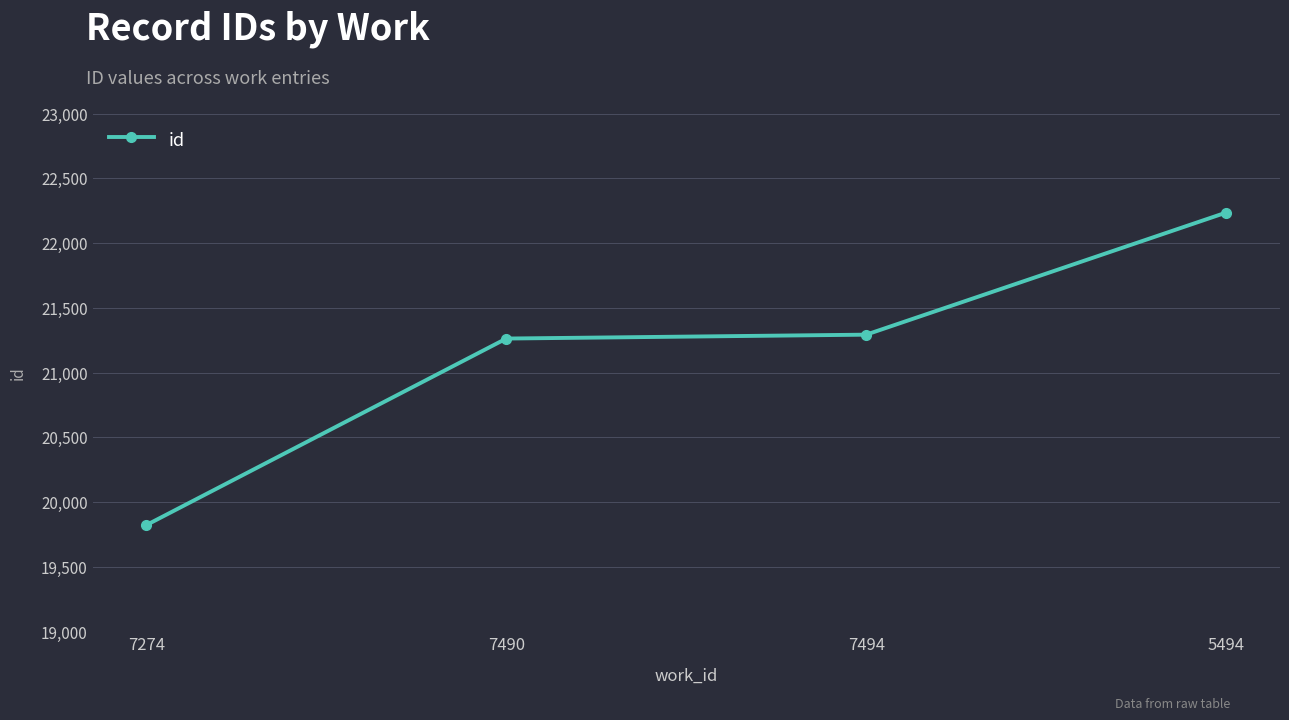

What is the approximate value at 7274, to the nearest 100?

19800